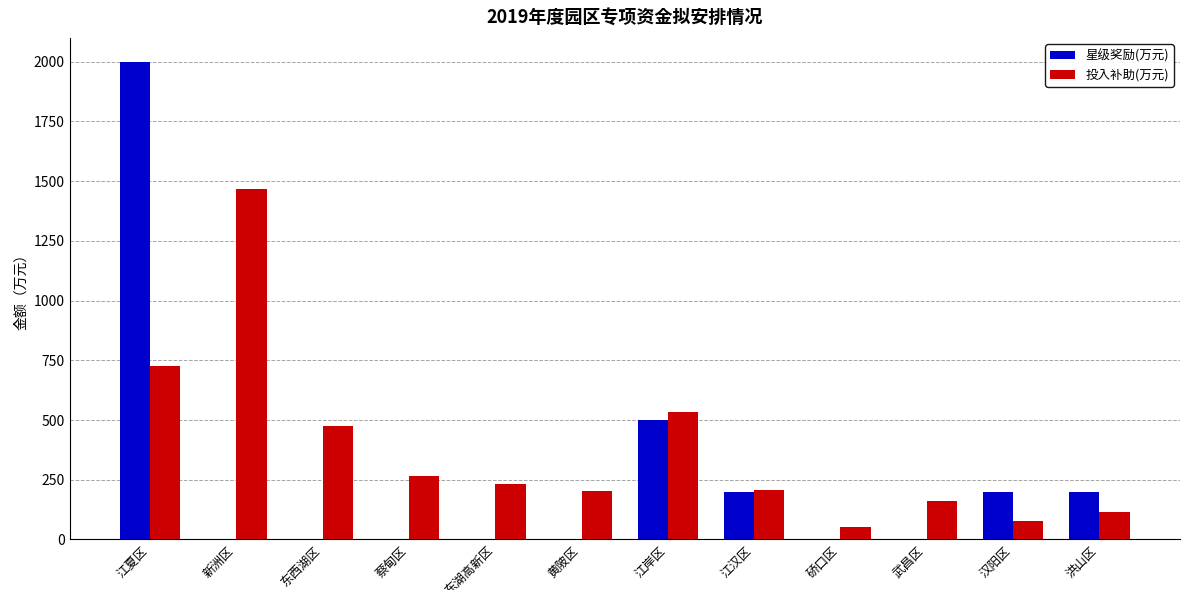

At which label does 投入补助(万元) reach its peak?

新洲区